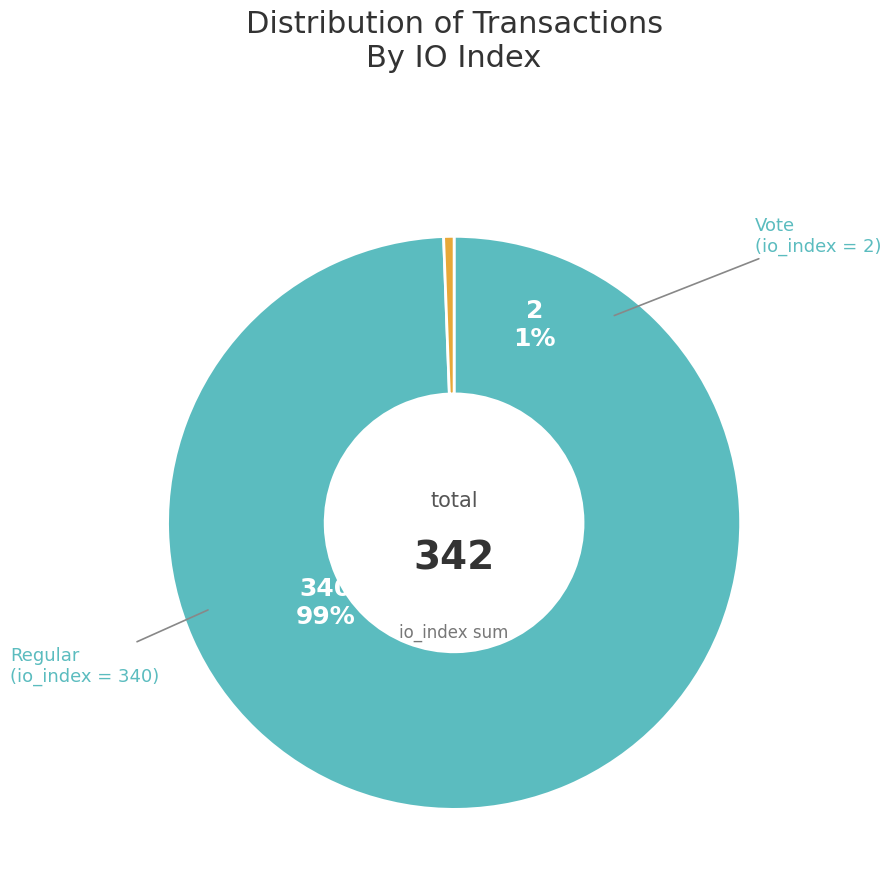

Which slice is the smallest?

Vote (io_index=2)